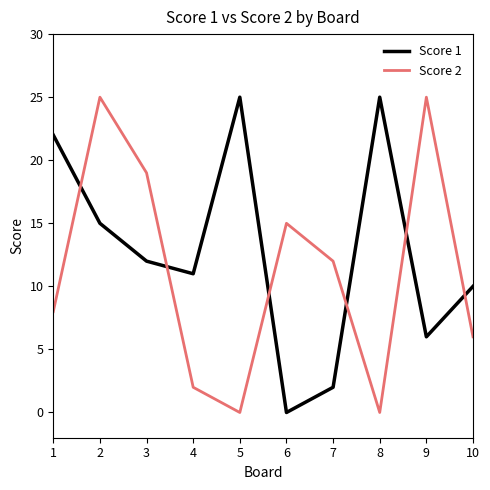

Where is the first local minimum for Score 1?

4